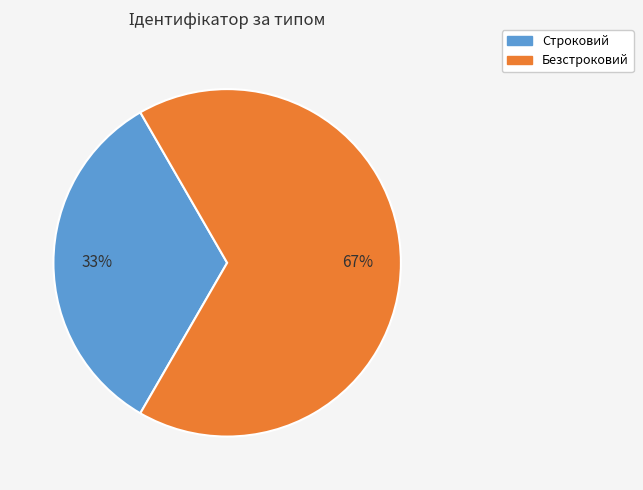

Do Строковий and Безстроковий together represent more than half of the pie?

Yes